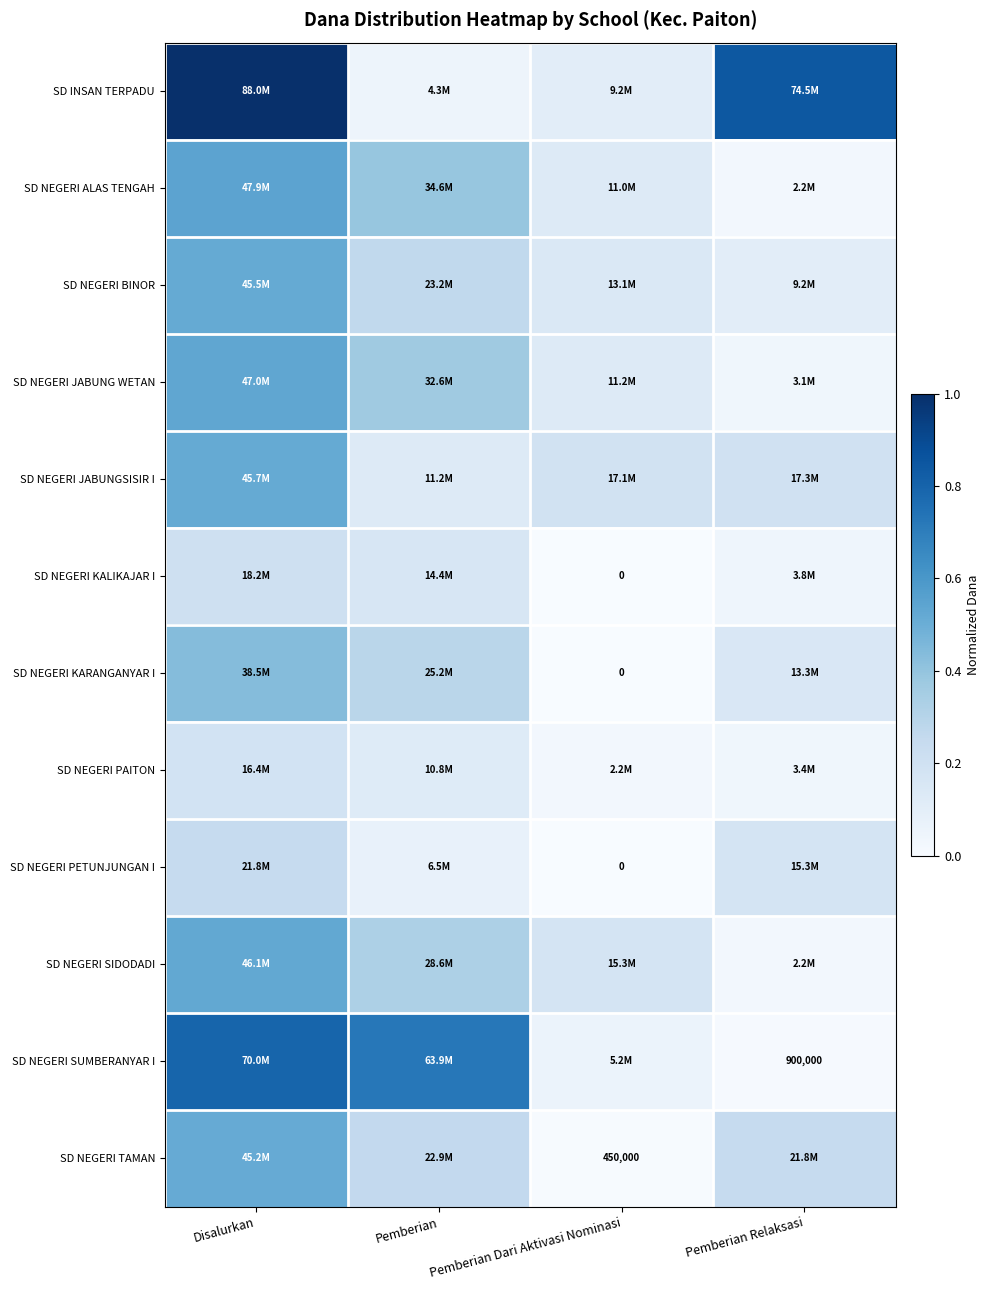

At how many categories does at least one series exceed 0?

4